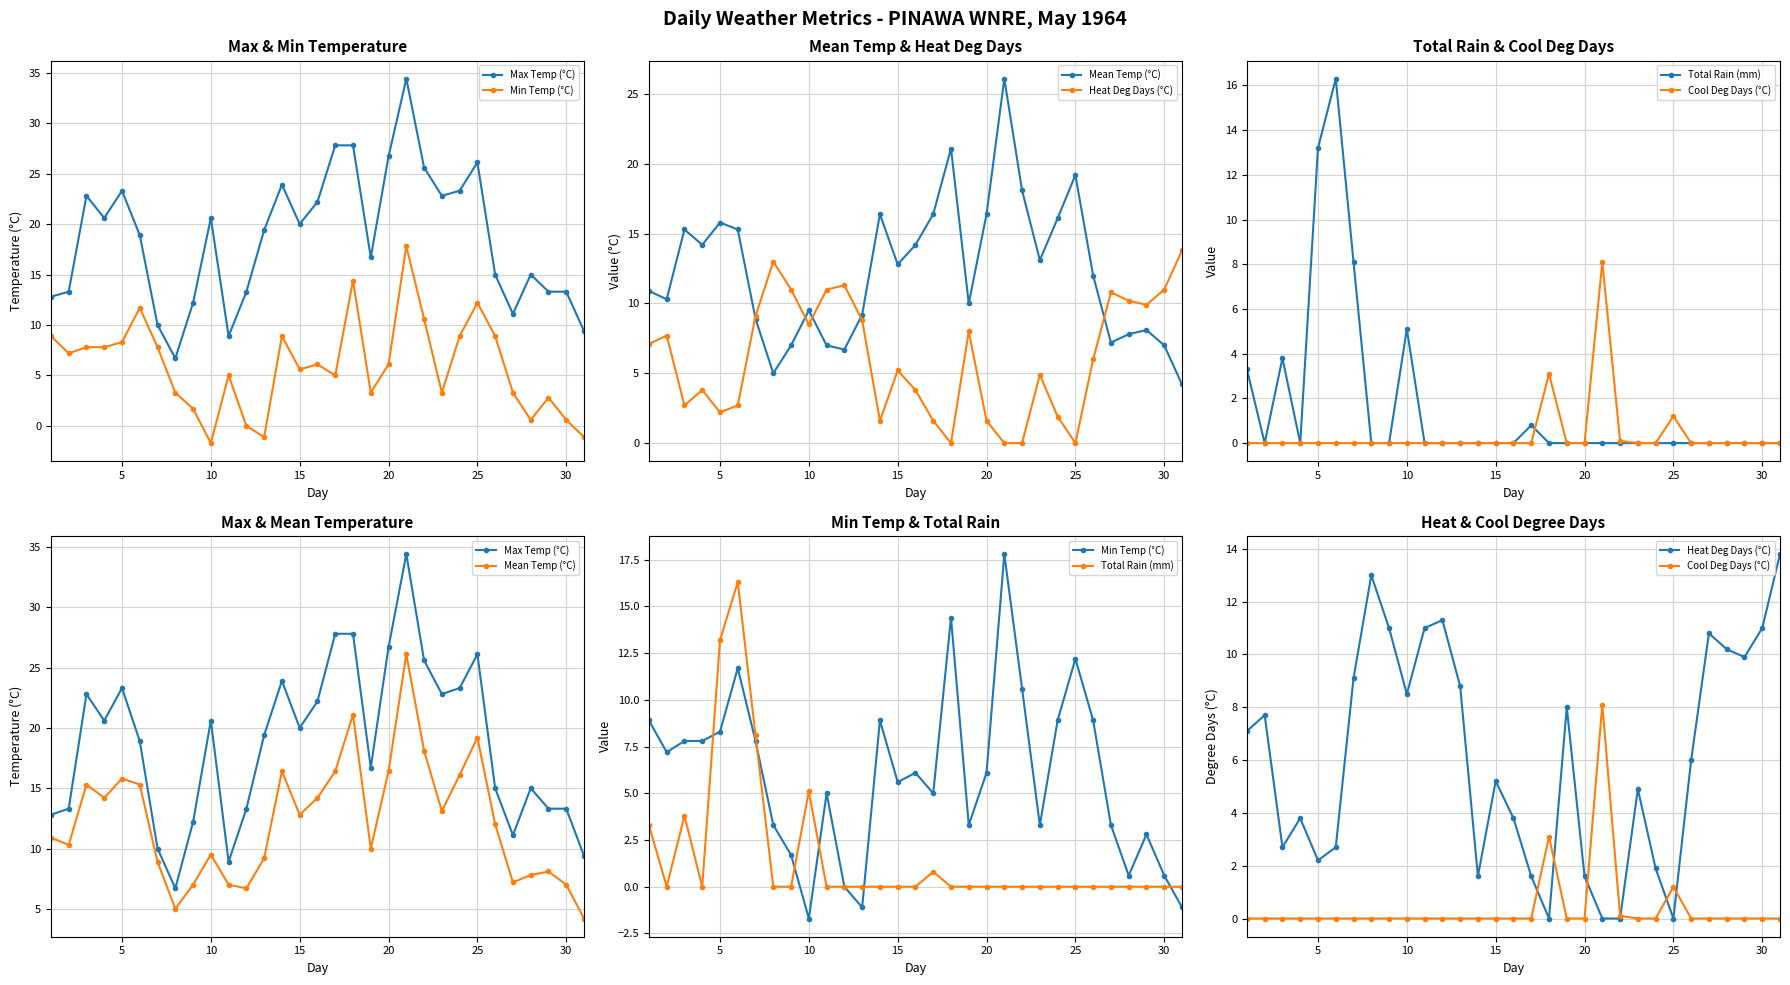

What is the average value of the Total Rain (mm) series?

1.6